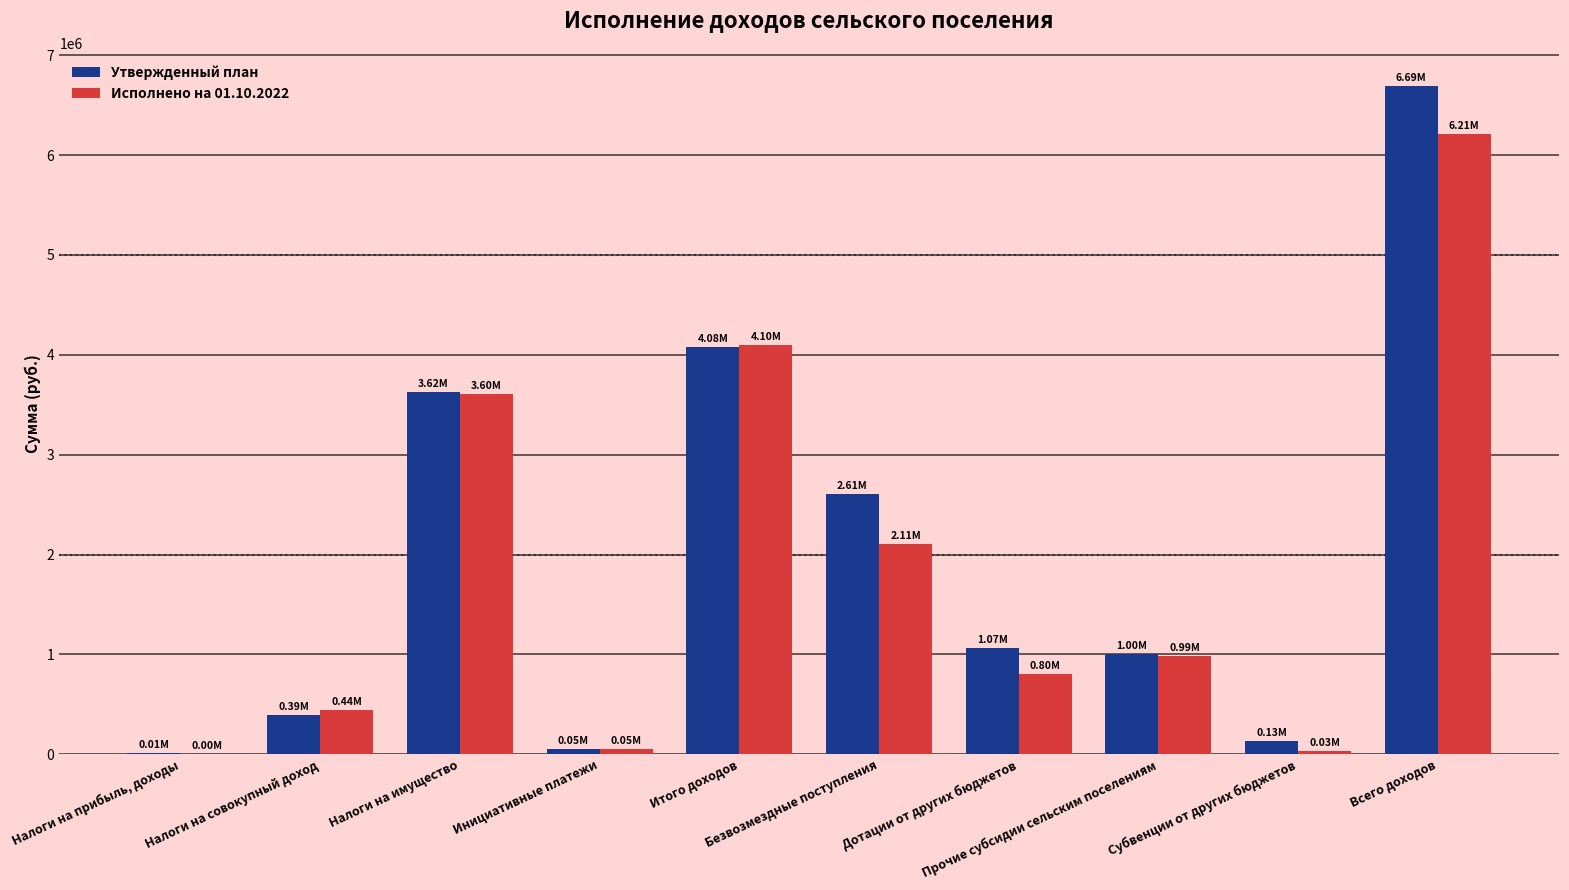

Where does the Утвержденный план series first go above 1067478?

Налоги на имущество